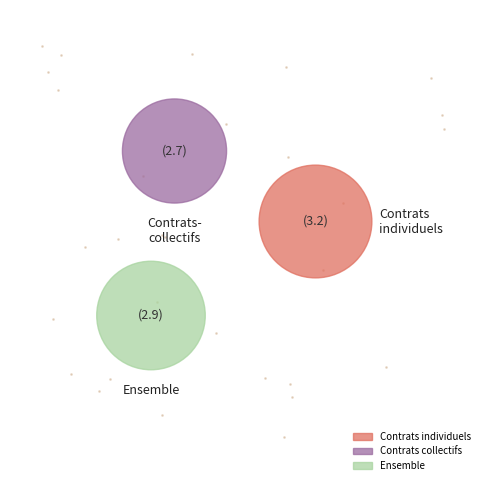

Is there a majority slice in this chart?

No